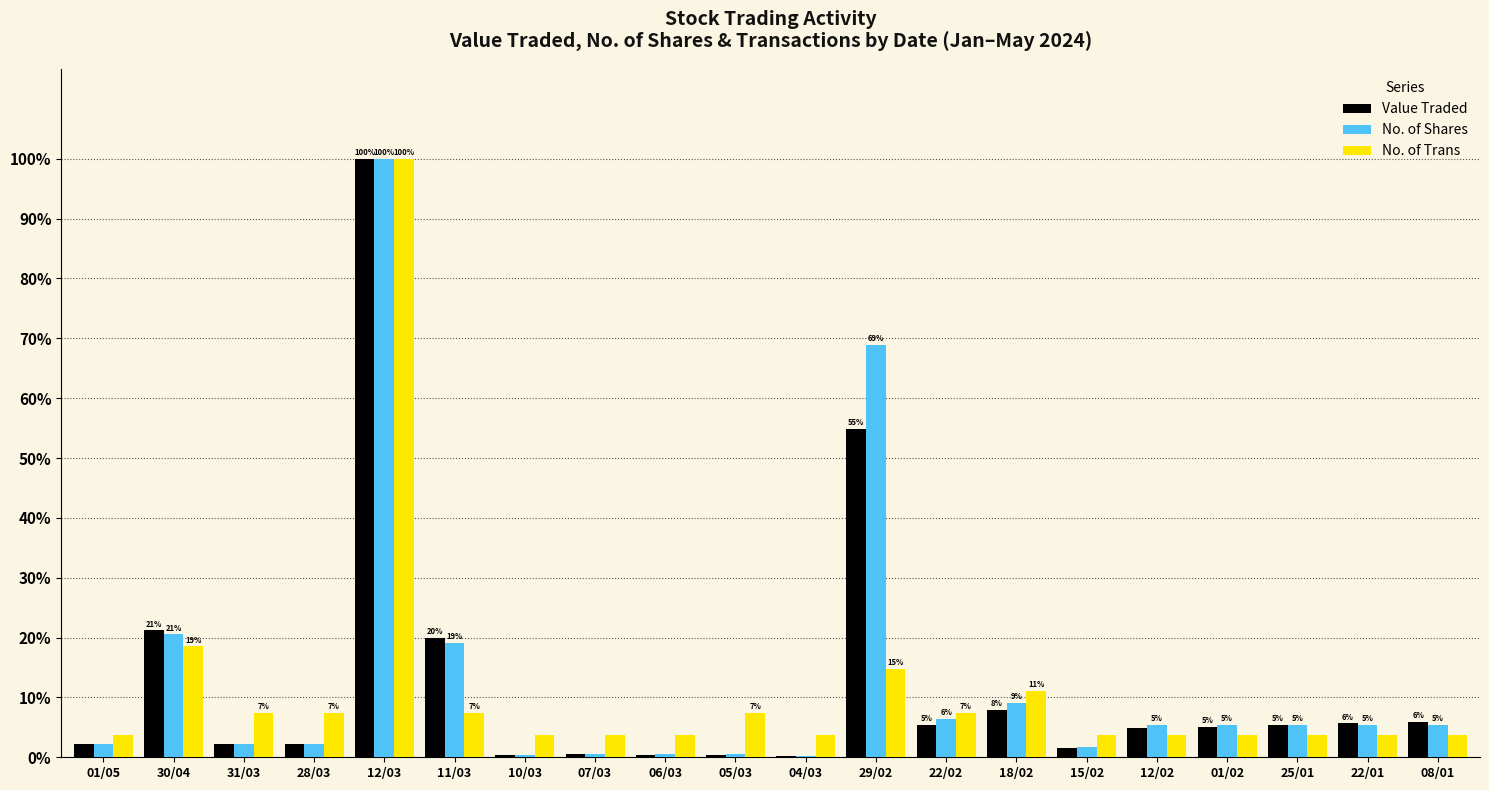

Are the bars grouped side by side (vs. stacked)?

Yes